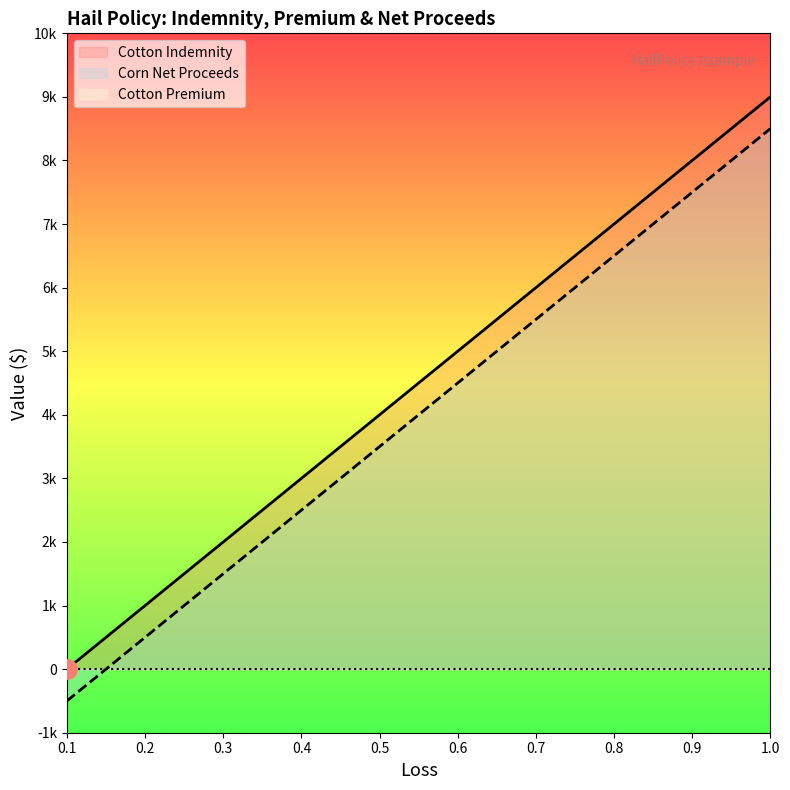

What is the label of the 7th point from the left?

0.7